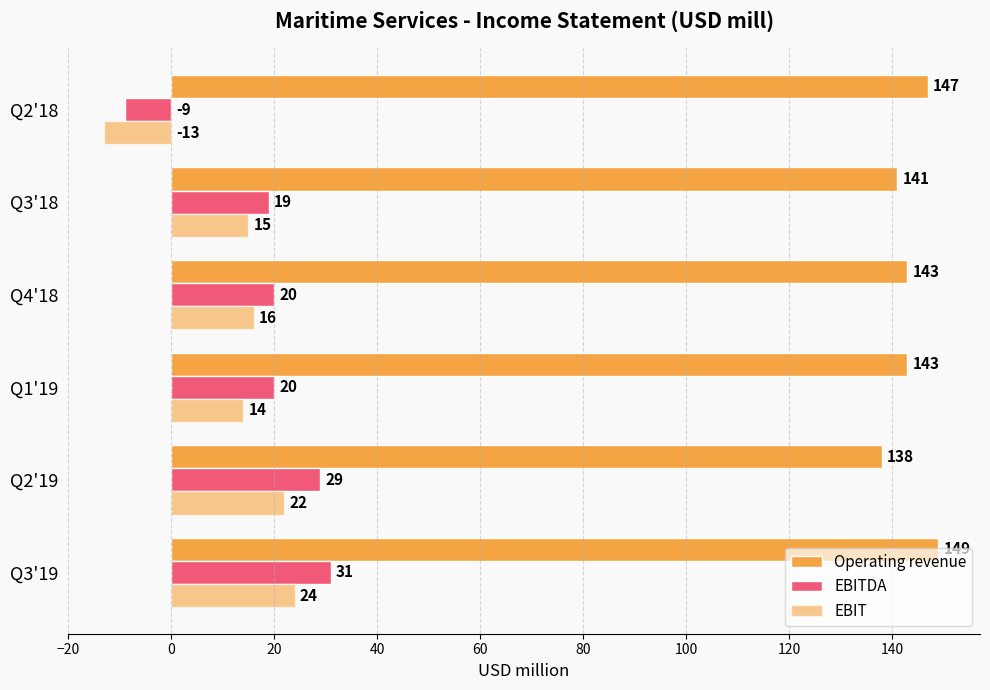

How many values in EBIT are above zero?

5